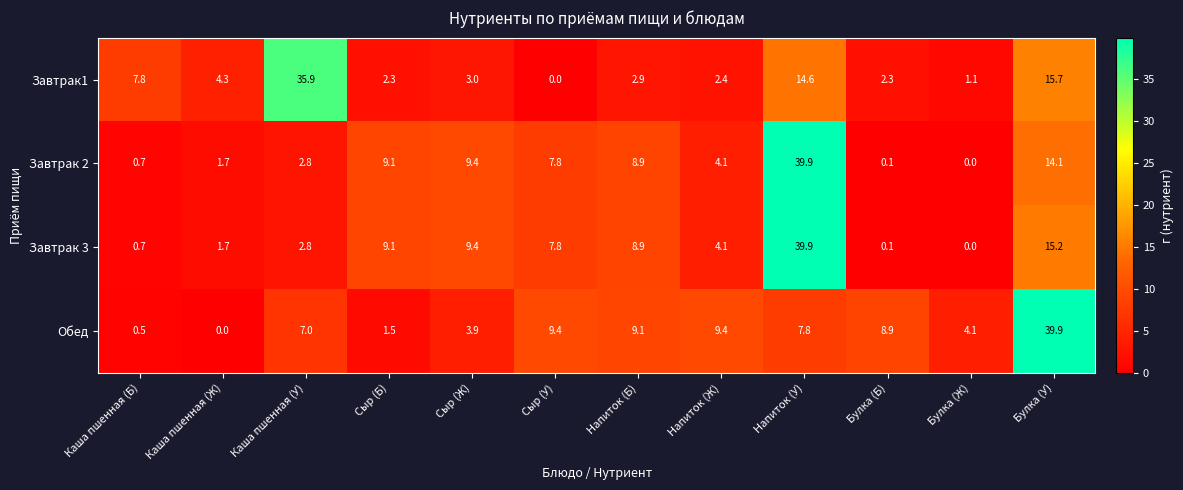

What is the average value of the Завтрак1 series?

7.7